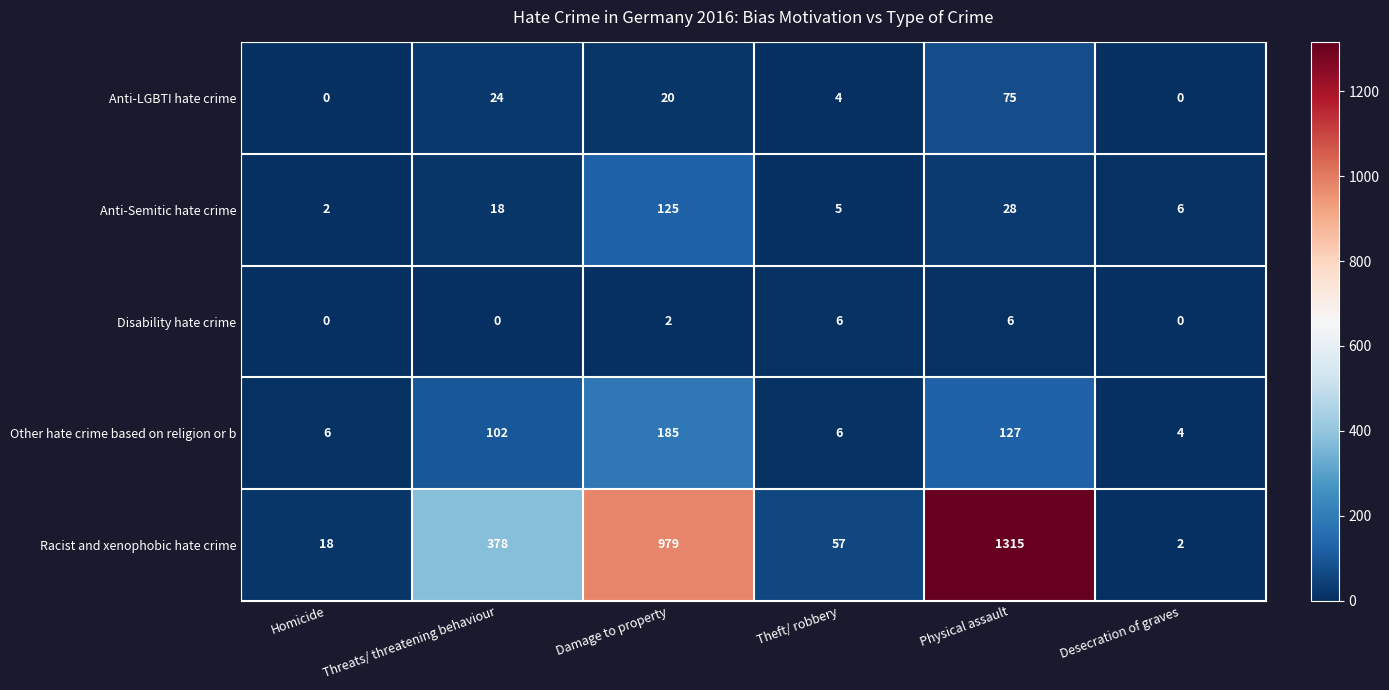

What is the difference between the second highest and minimum values in the Other hate crime based on religion or b series?

123